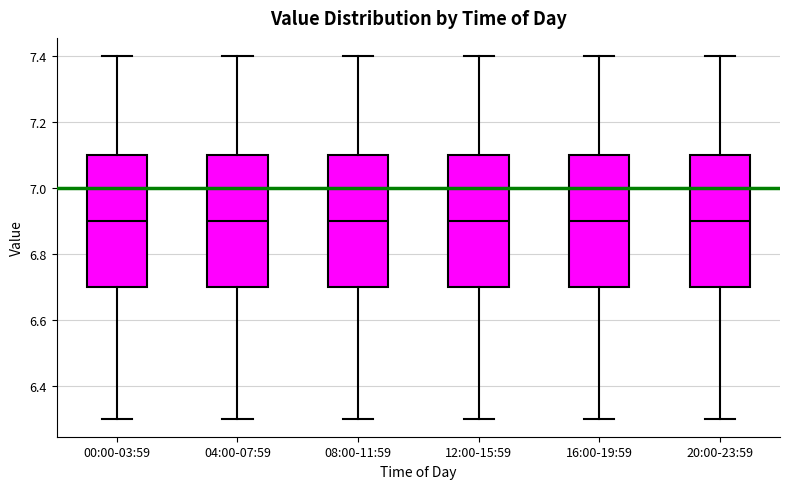

Reading left to right, read every box against the y-axis: the position of its median line, the range the box covers, and the ends of its whiskers. The values are not printed on the chart, so give them approximately, as read against the axis.

00:00-03:59: median 6.9, box 6.7 to 7.1, whiskers 6.3 to 7.4
04:00-07:59: median 6.9, box 6.7 to 7.1, whiskers 6.3 to 7.4
08:00-11:59: median 6.9, box 6.7 to 7.1, whiskers 6.3 to 7.4
12:00-15:59: median 6.9, box 6.7 to 7.1, whiskers 6.3 to 7.4
16:00-19:59: median 6.9, box 6.7 to 7.1, whiskers 6.3 to 7.4
20:00-23:59: median 6.9, box 6.7 to 7.1, whiskers 6.3 to 7.4